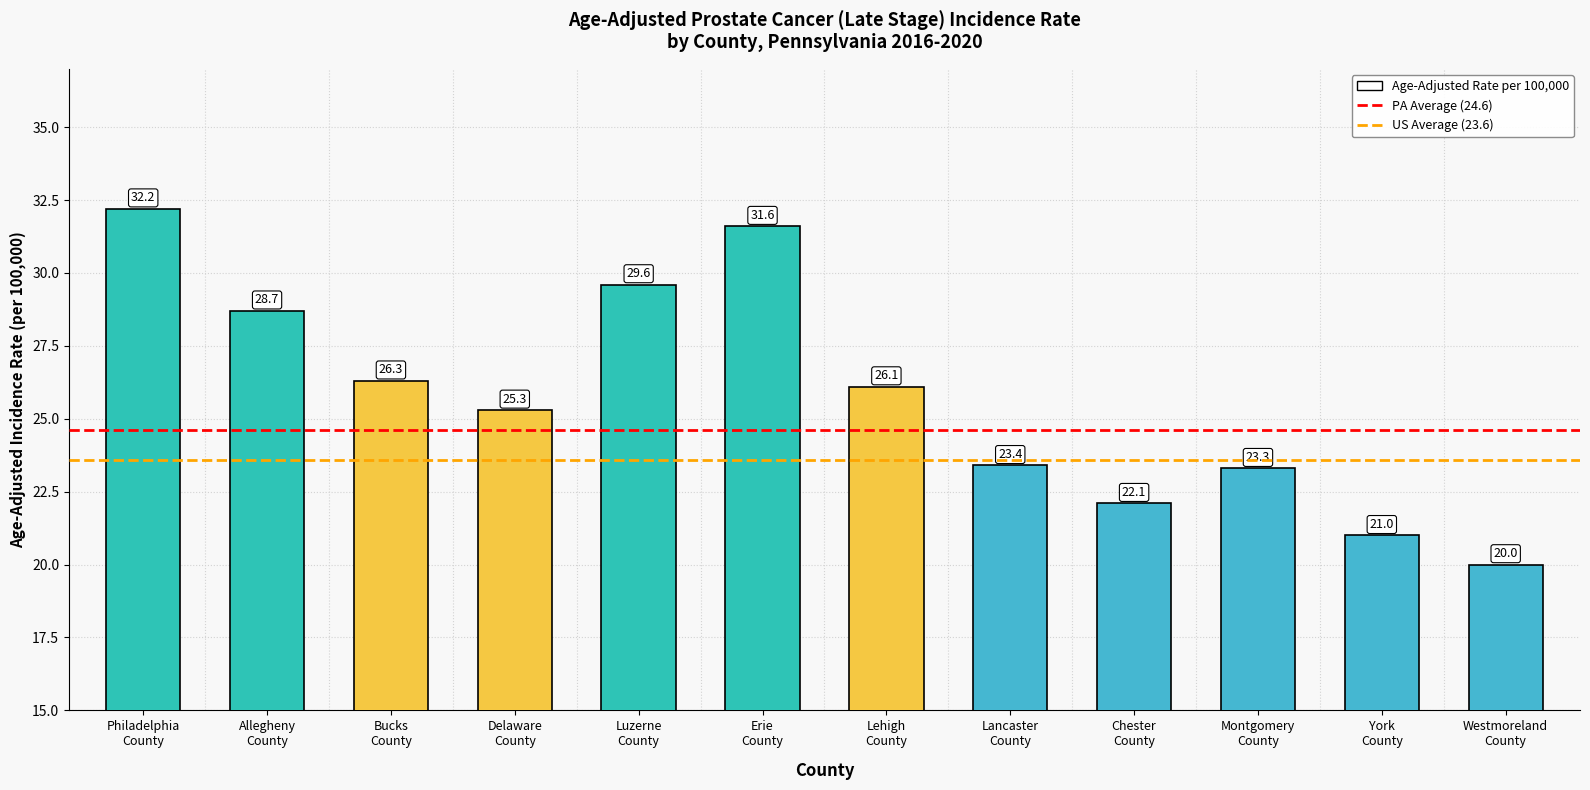

Rank the categories by value from highest to lowest.

Philadelphia
County, Erie
County, Luzerne
County, Allegheny
County, Bucks
County, Lehigh
County, Delaware
County, Lancaster
County, Montgomery
County, Chester
County, York
County, Westmoreland
County